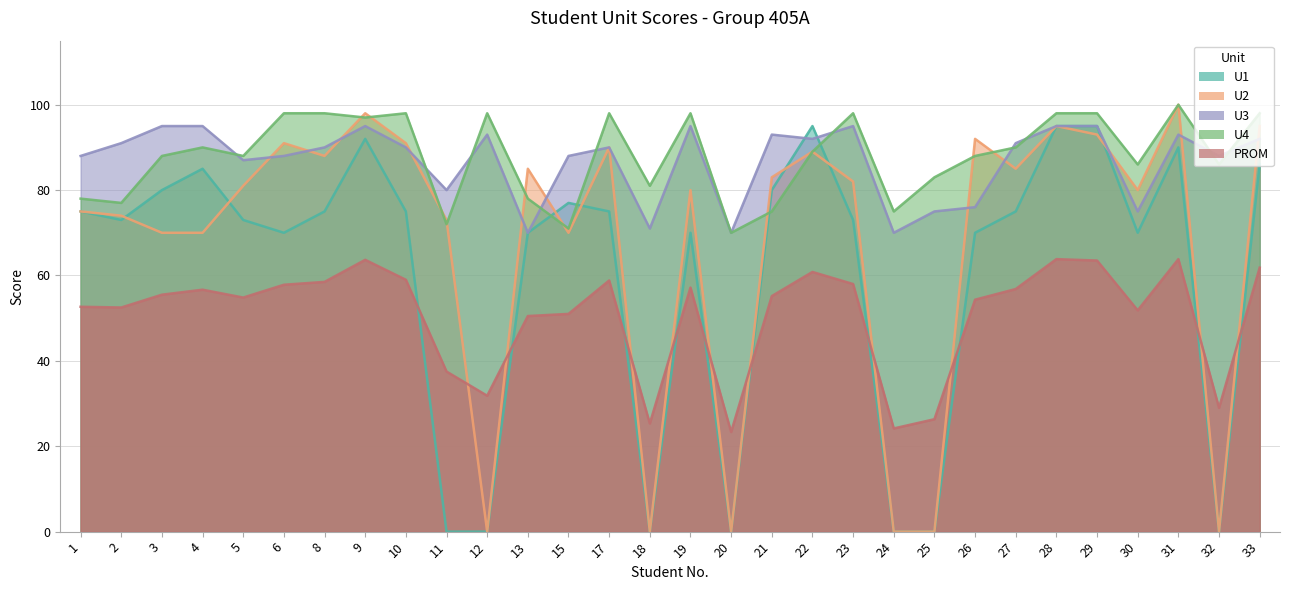

How many lines are shown in the chart?

5